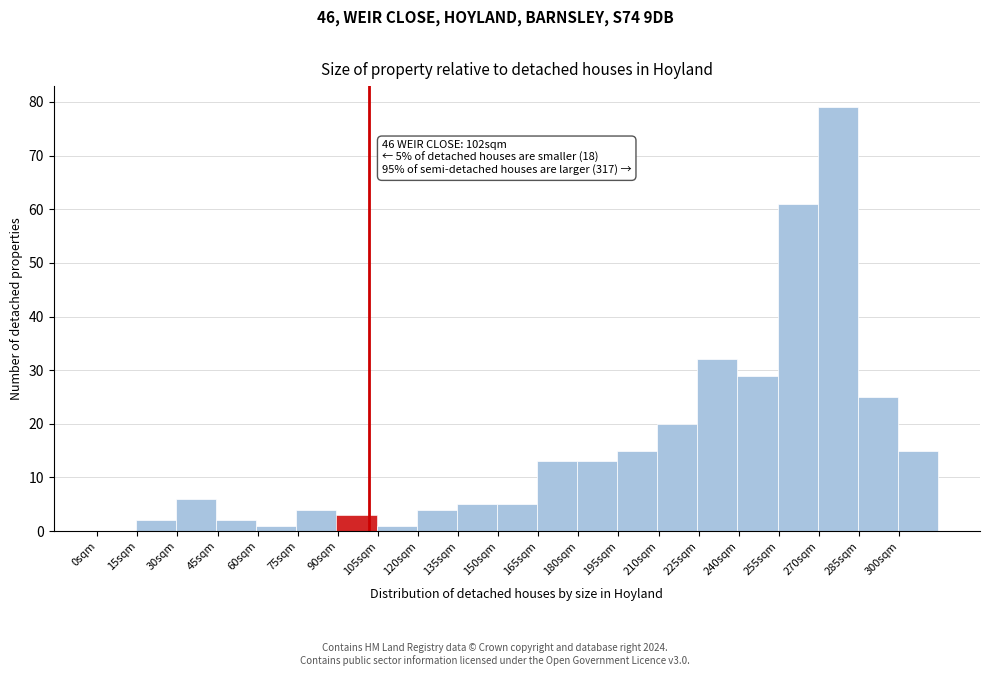

Over which range of the x-axis is the bar tallest?

270 to 285